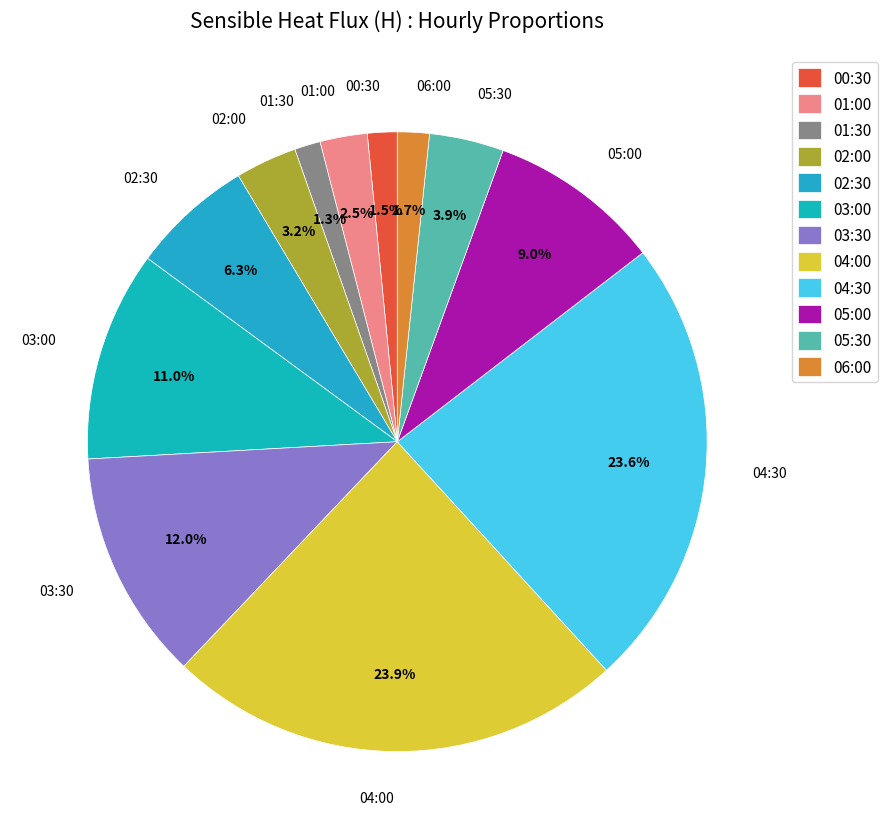

To the nearest percent, what is the difference between the 03:00 and 05:30 slice percentages?

7%